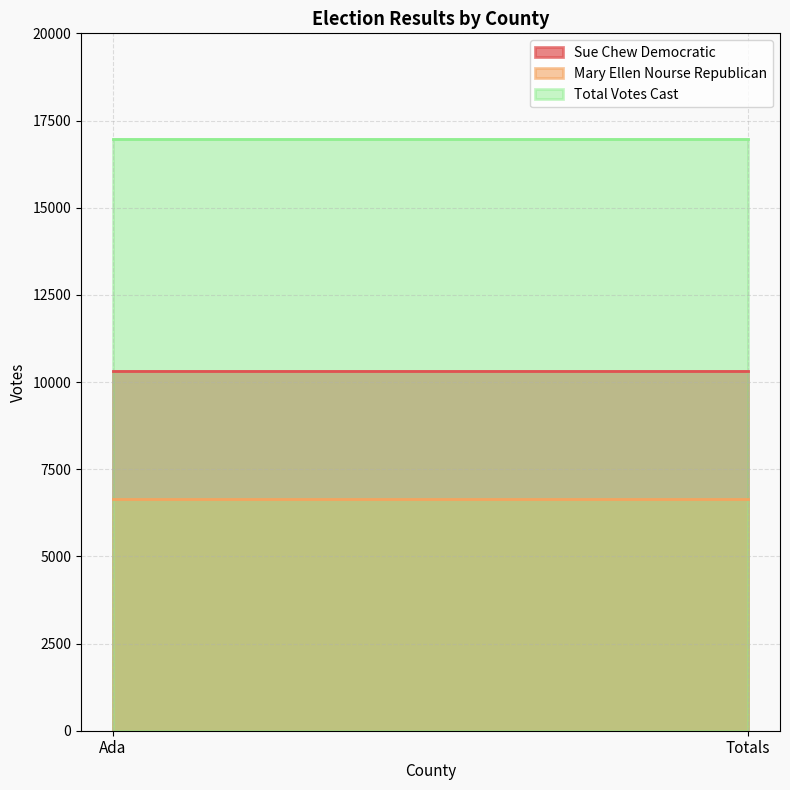

How many distinct data groups are displayed?

3